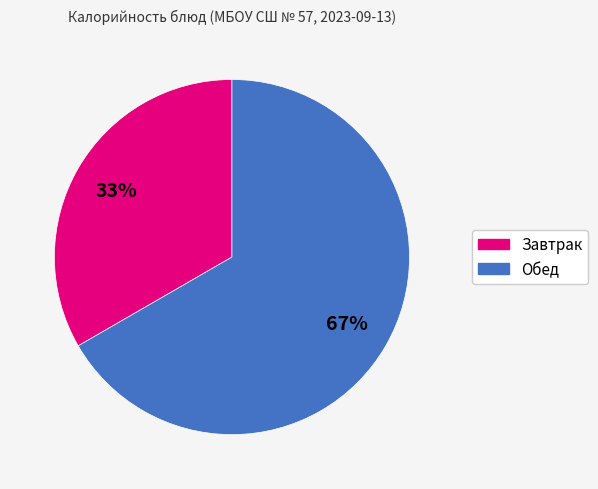

Count the number of slices in the pie.

2